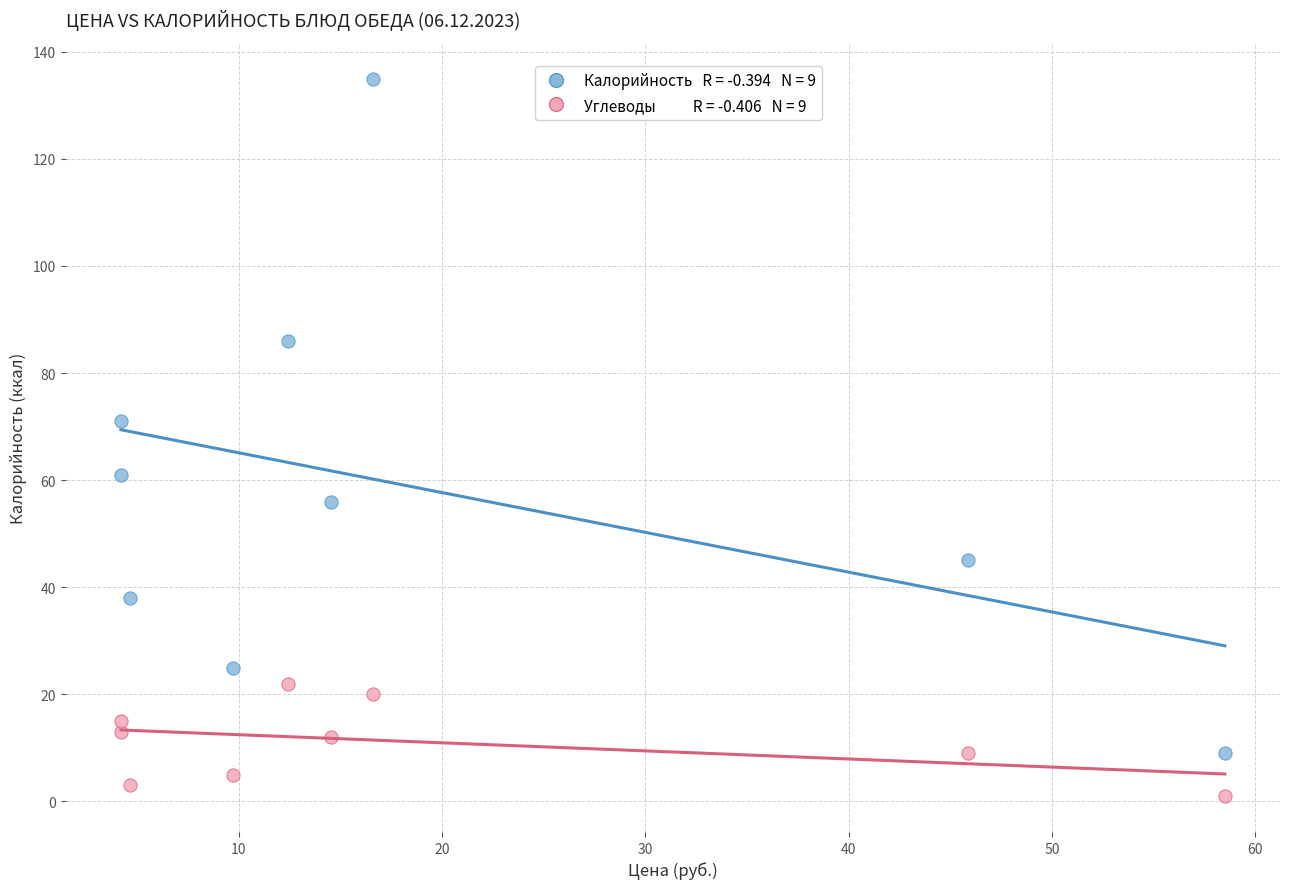

Across all series, what Y value is closest to 68?

71